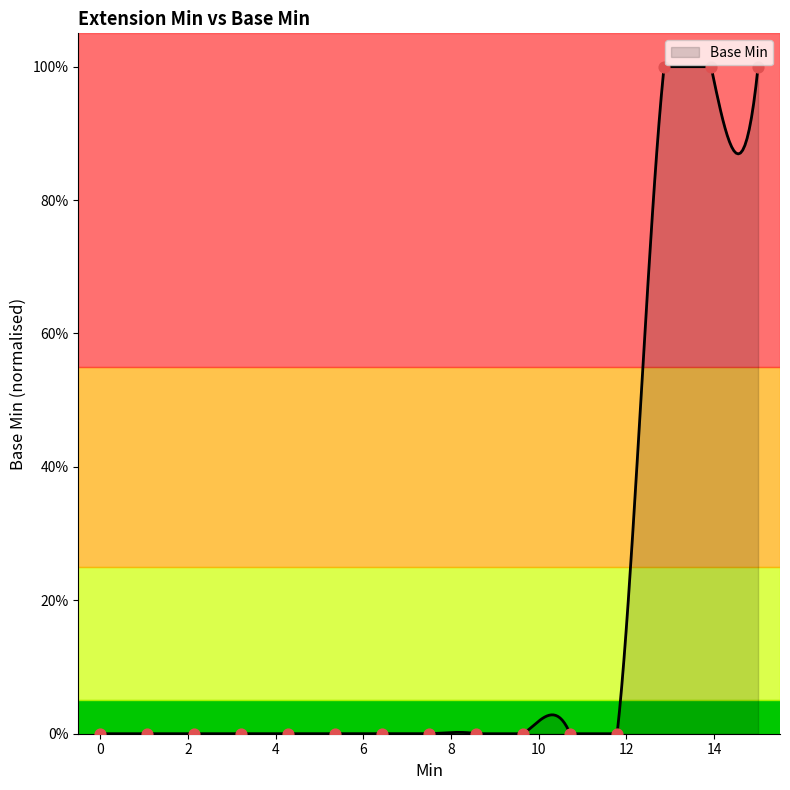

Which has a higher value, 1 or 1?

1